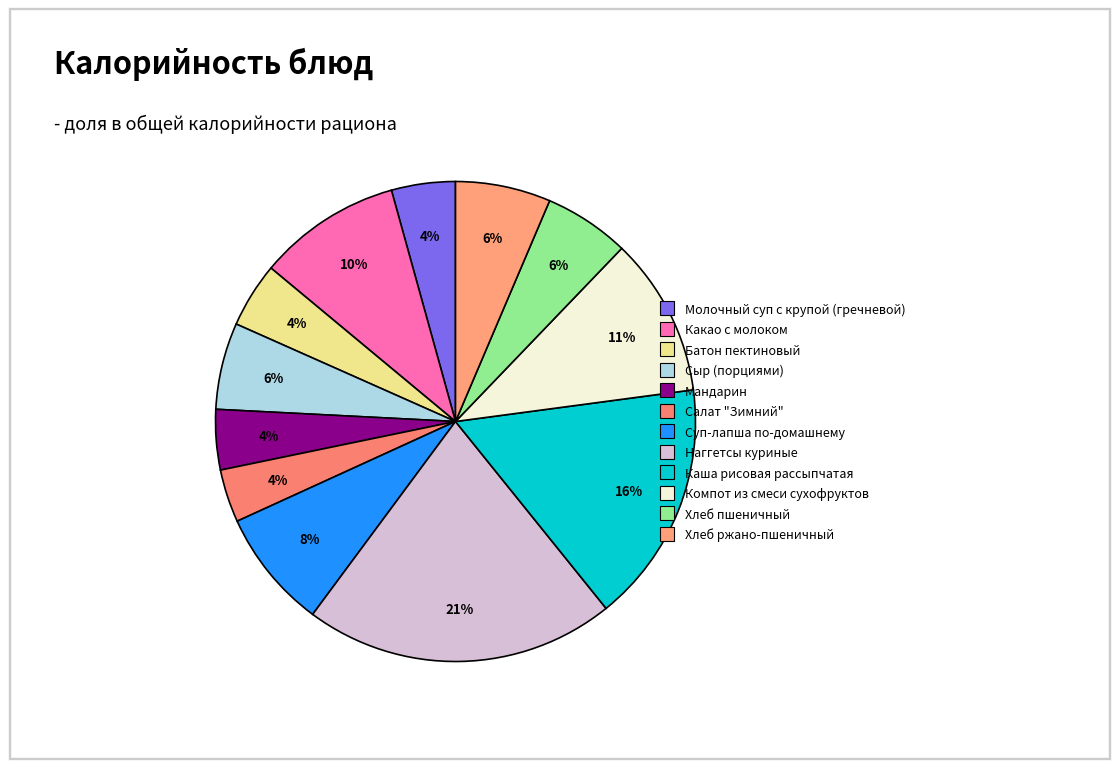

Which slice is the largest?

Наггетсы куриные